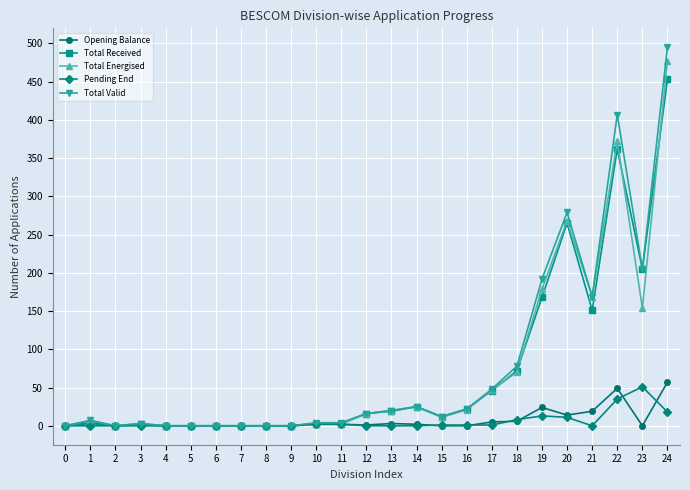

Which category has the highest value in the Total Valid series?

24